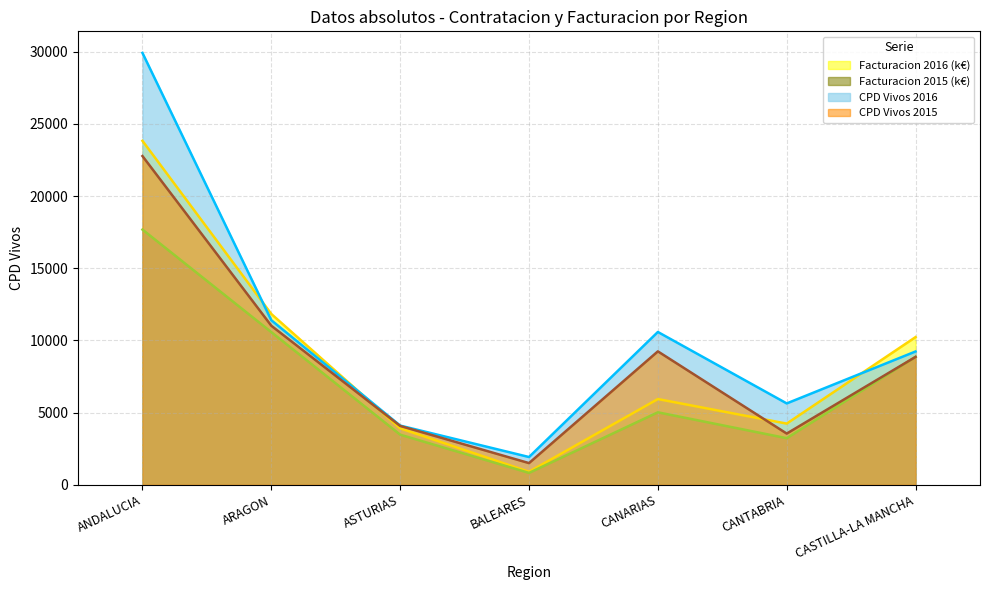

In Facturacion 2015, how many points are lower than both neighbors (excluding endpoints)?

2